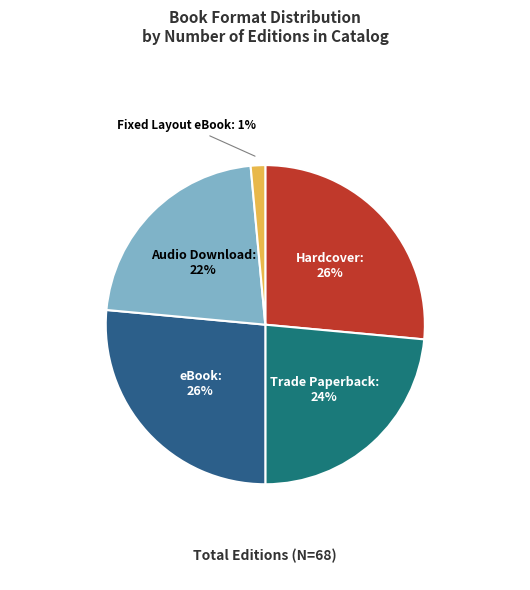

Count the number of slices in the pie.

5